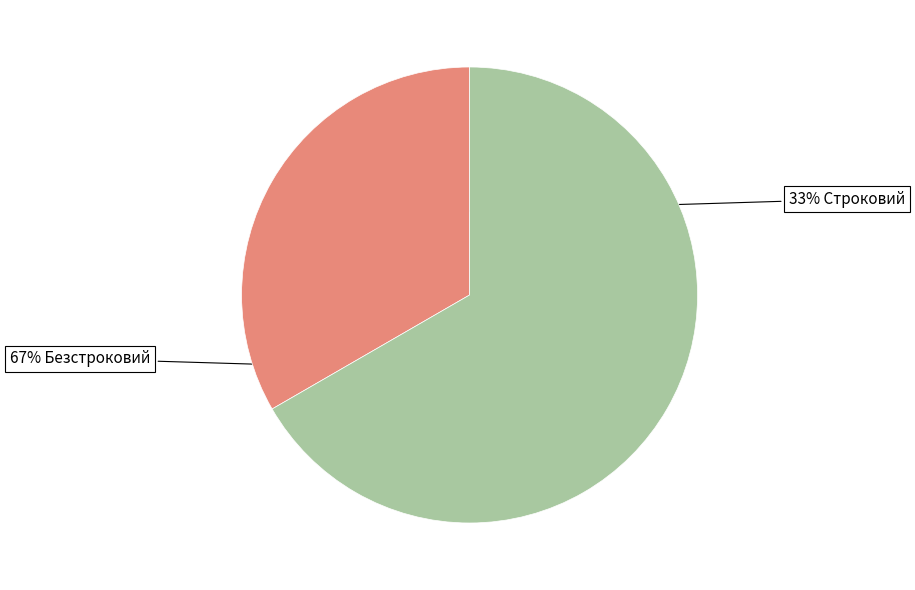

To the nearest percent, what is the average slice percentage?

50%